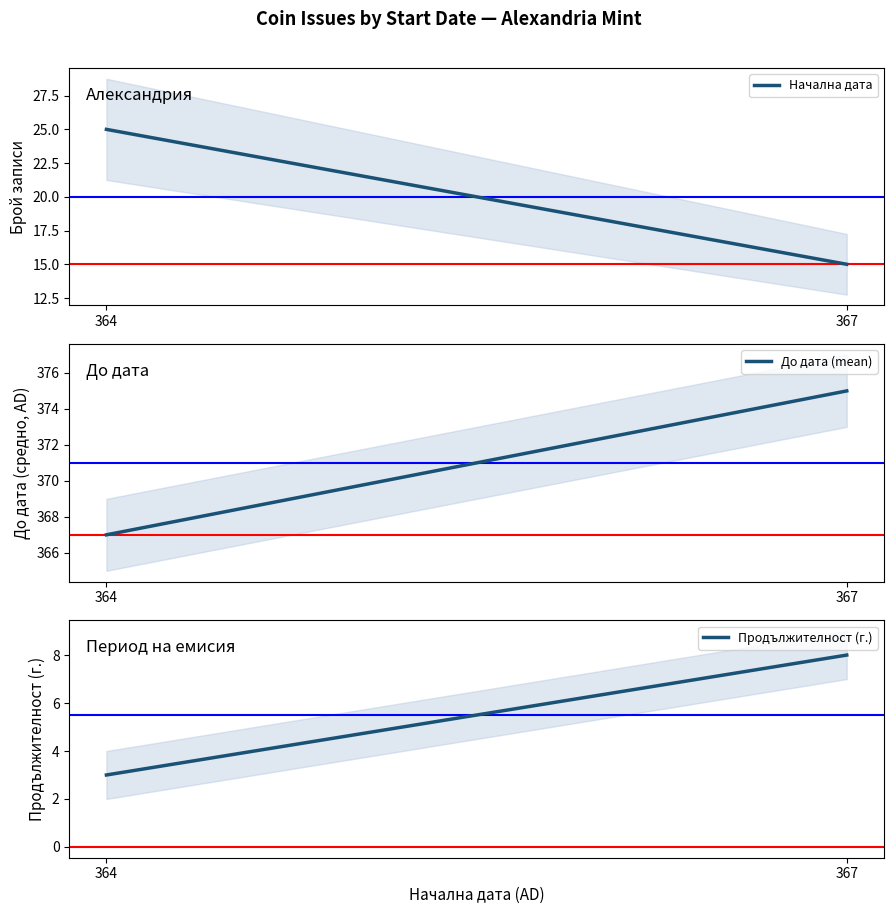

What are all the series names shown in the legend?

Начална дата, До дата (mean), Продължителност (г.)